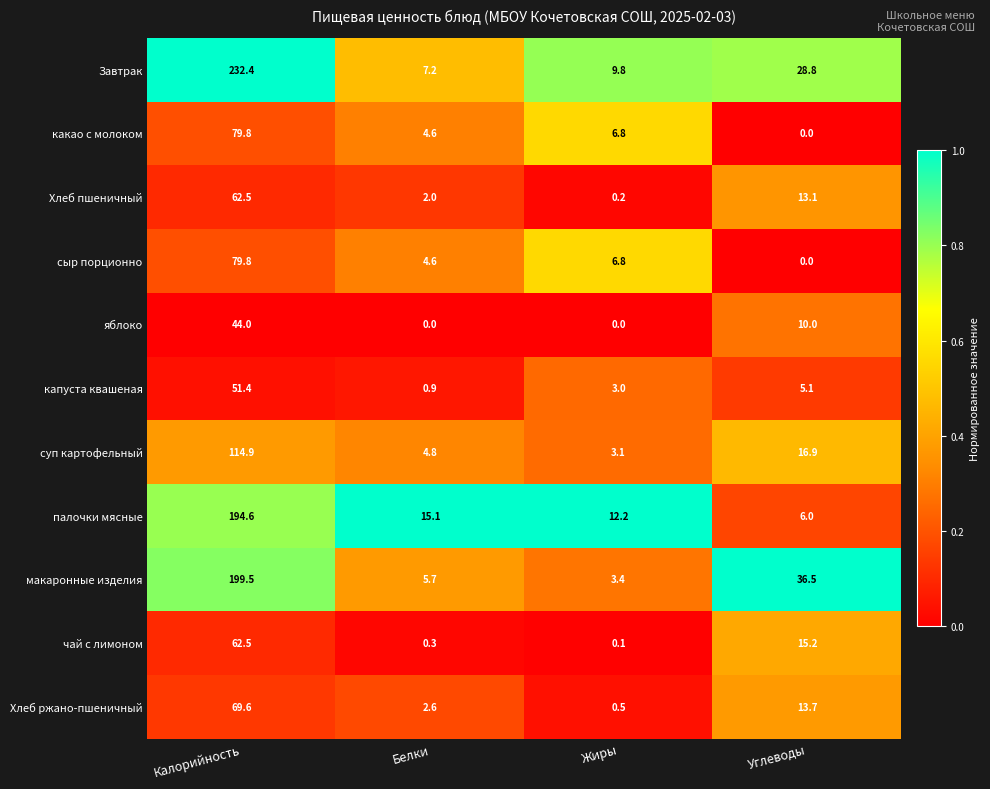

How many series are shown in this chart?

11